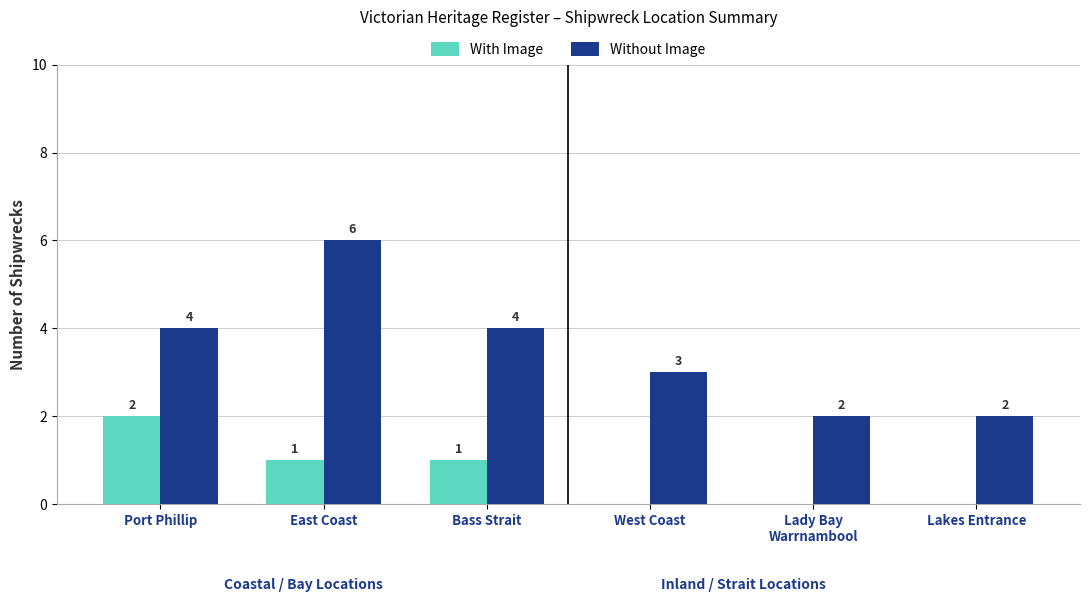

How many Without Image values are between 2 and 4?

5